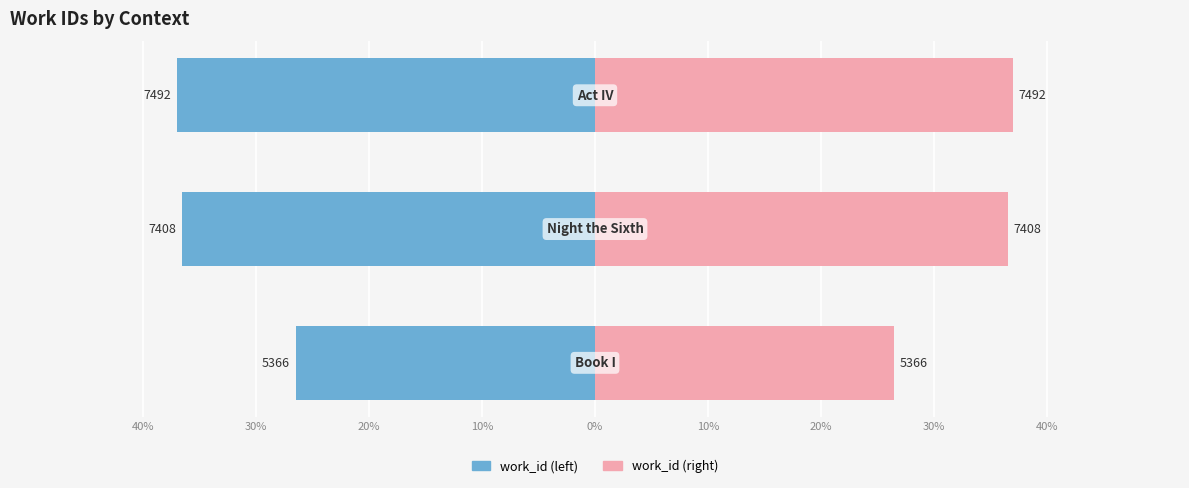

Count the number of categories in the chart.

3